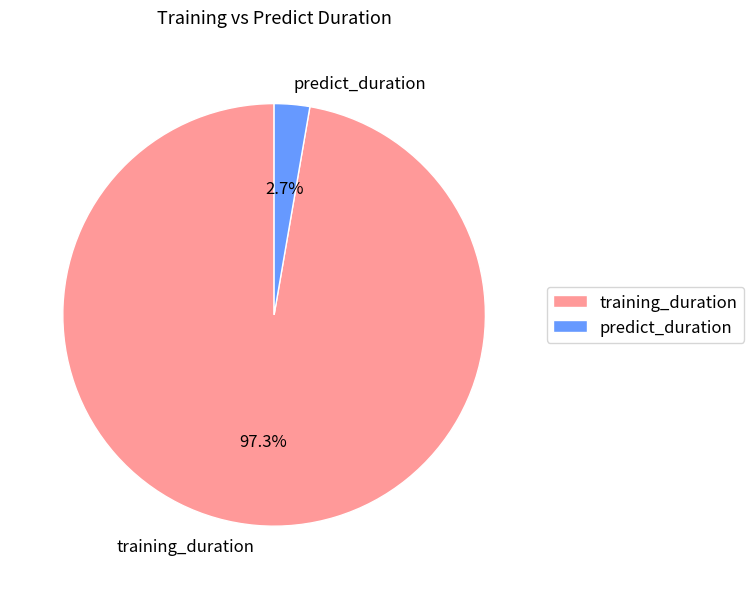

The training_duration slice represents 97% of the pie. True or false?

True